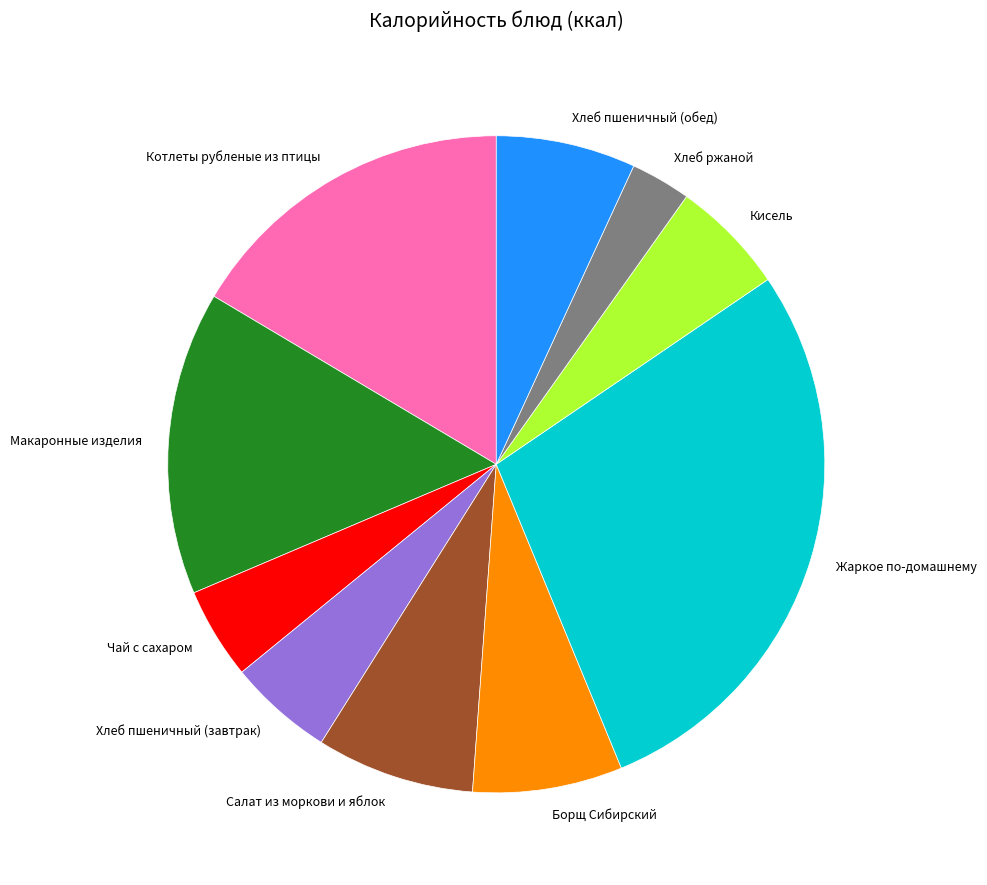

How many segments does this pie chart have?

10